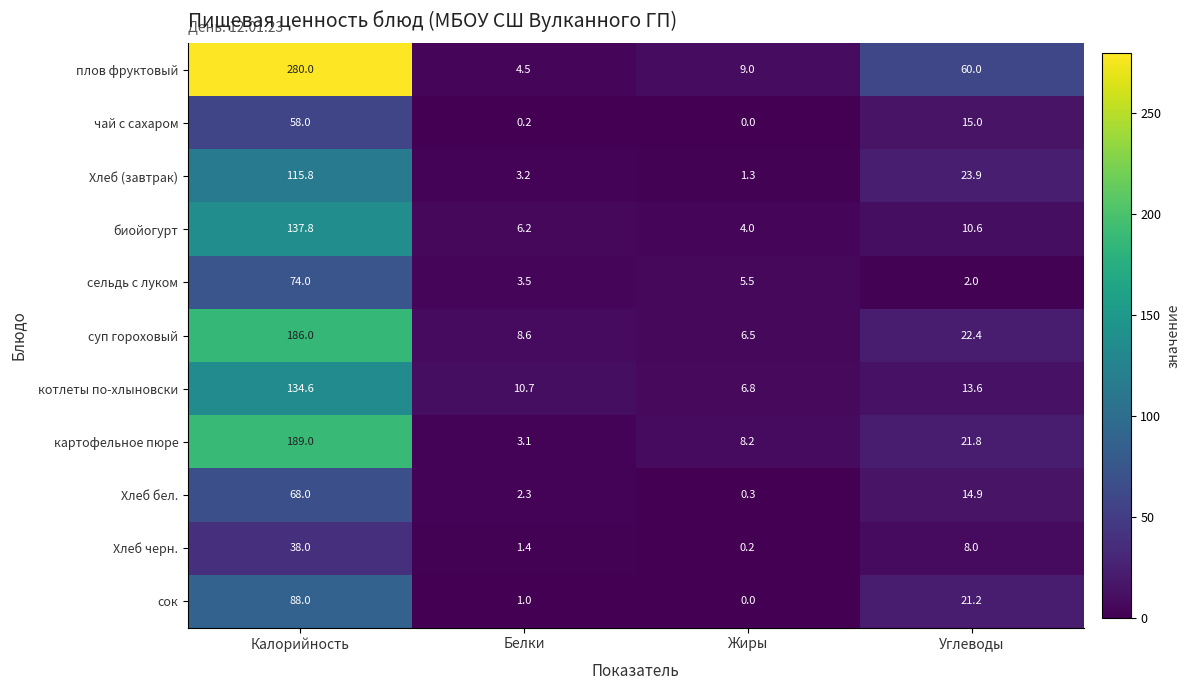

What is the sum of all биойогурт values?

158.6